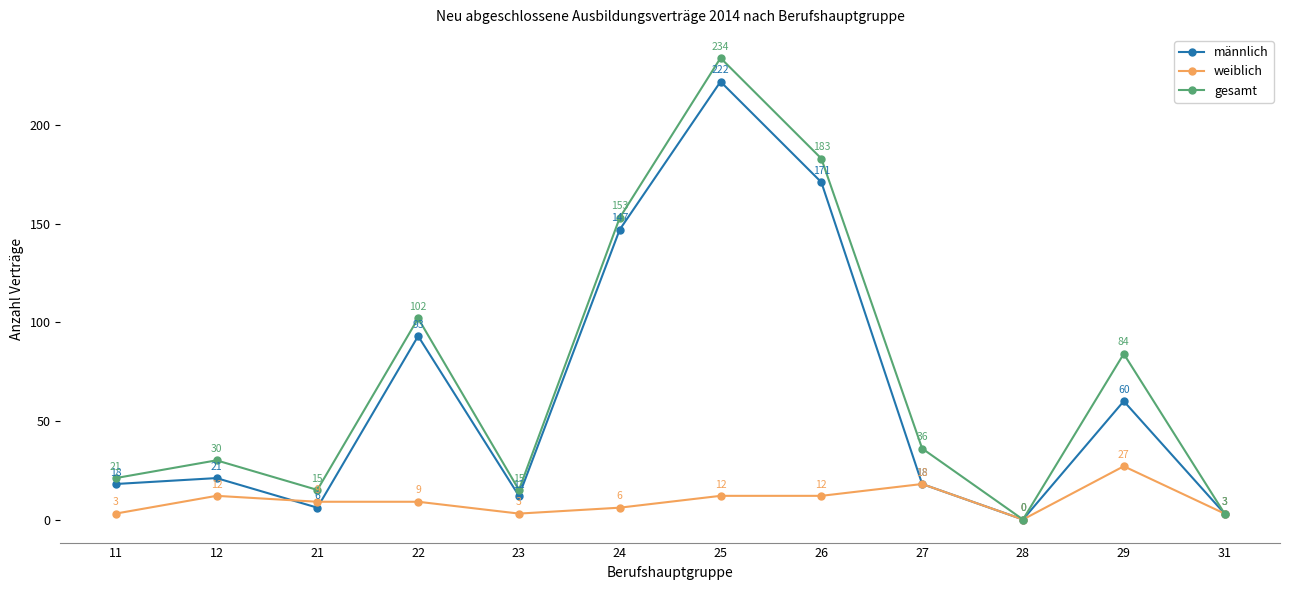

How many values in the weiblich series are below 9?

5